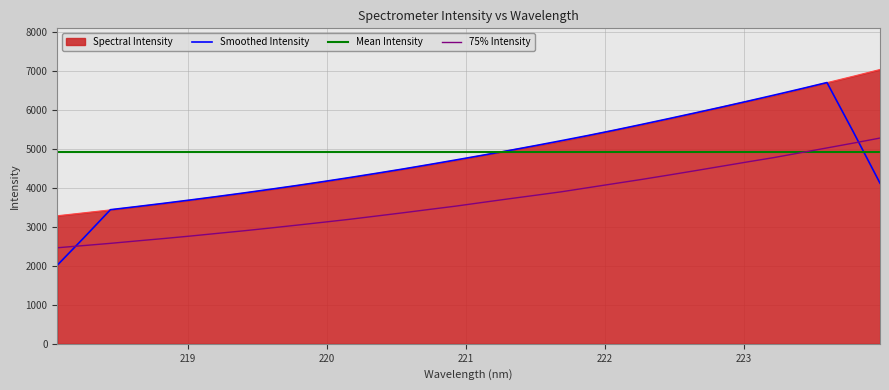

How many data points does each series have?

32